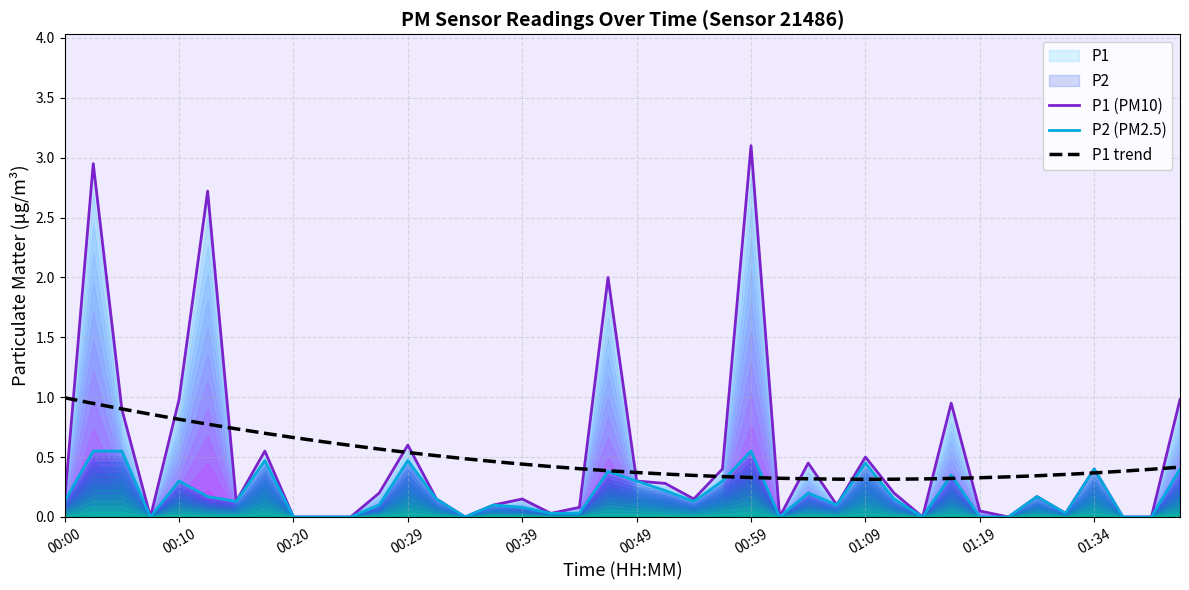

The value of P1 trend at 01:09 is 0.5. True or false?

False